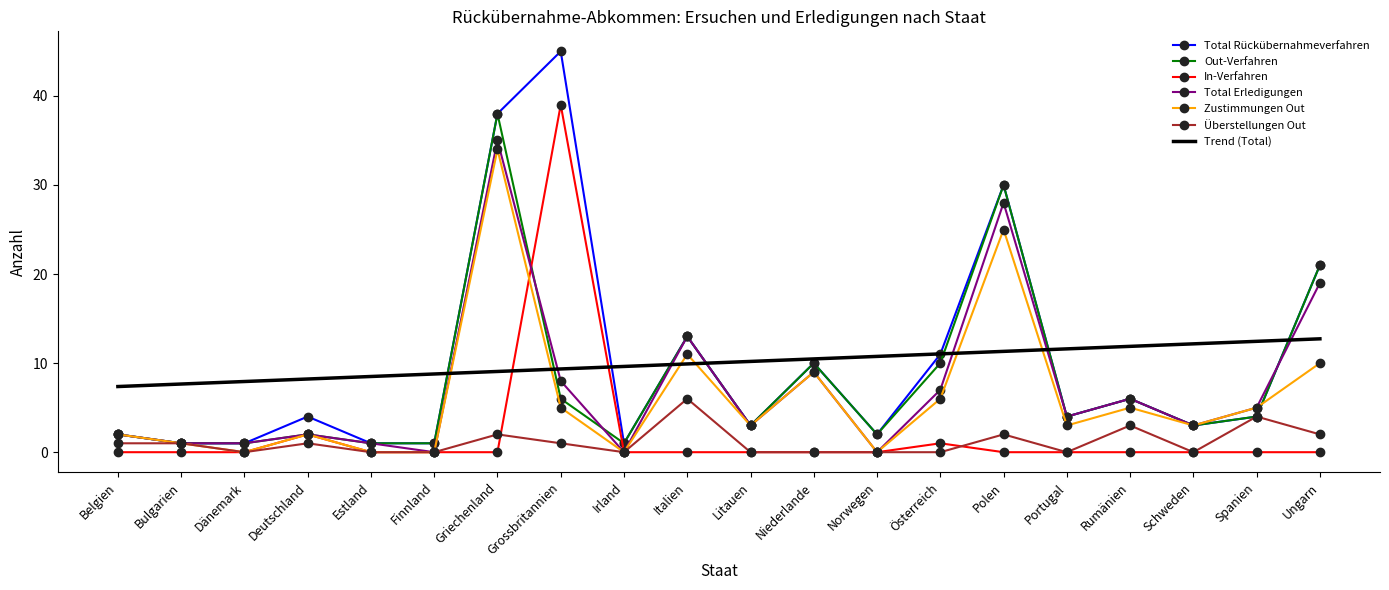

What is the spread (max minus min) of values at Estland?

8.5